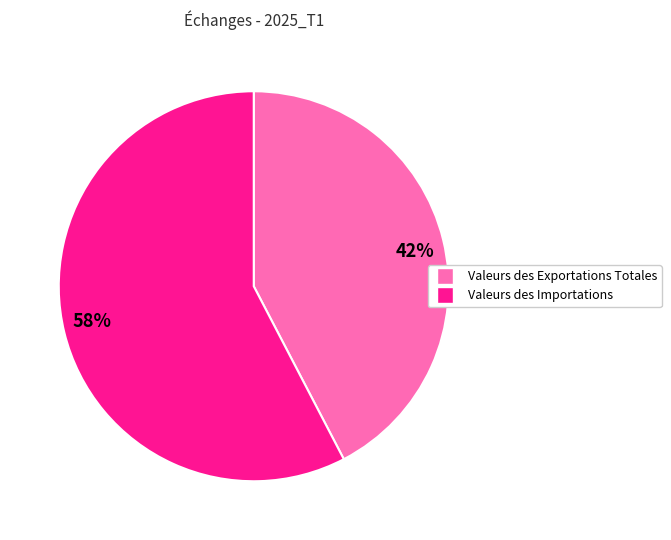

Is the sum of 58% and 42% greater than half?

Yes